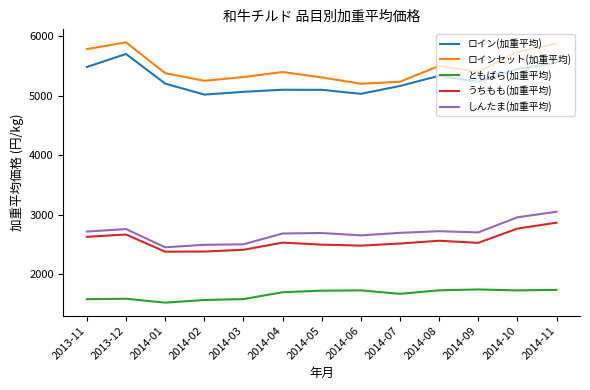

What is the total value across all series at 2014-03?

16892.3